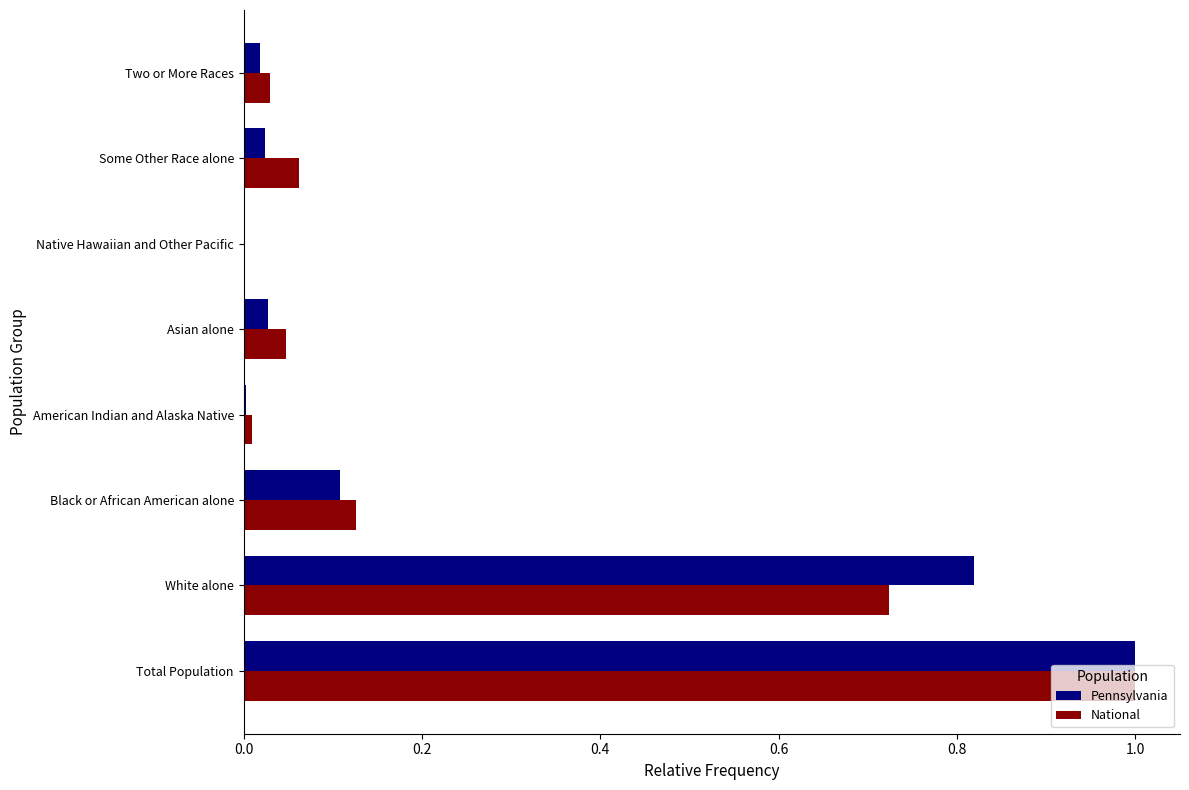

The value of Pennsylvania at Two or More Races is 0.0. True or false?

True